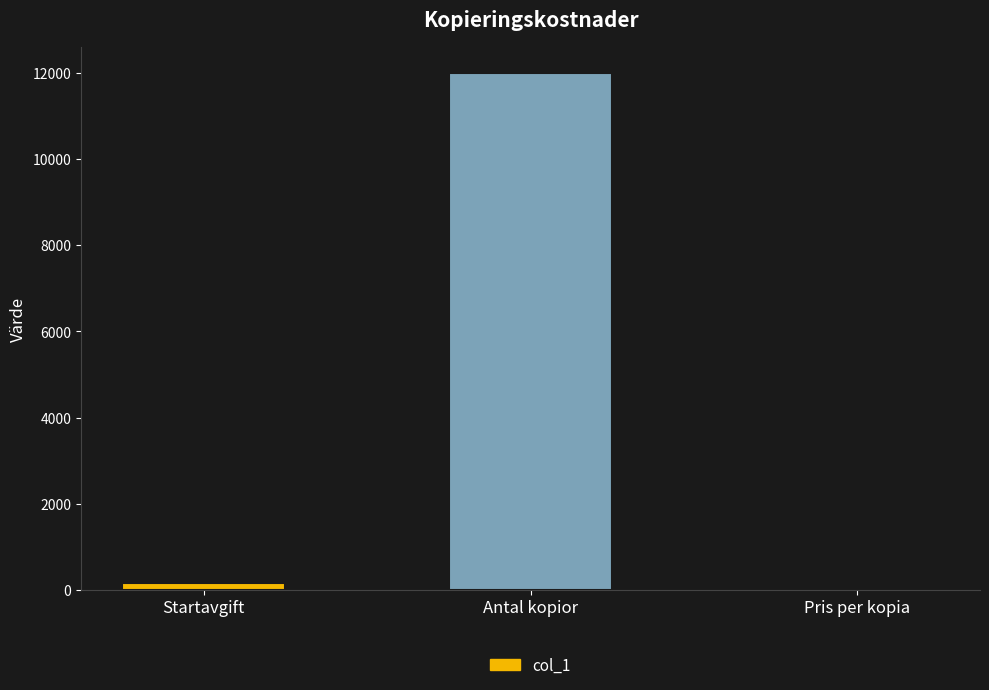

True or false: the data shows 12000.0 at Antal kopior.

True